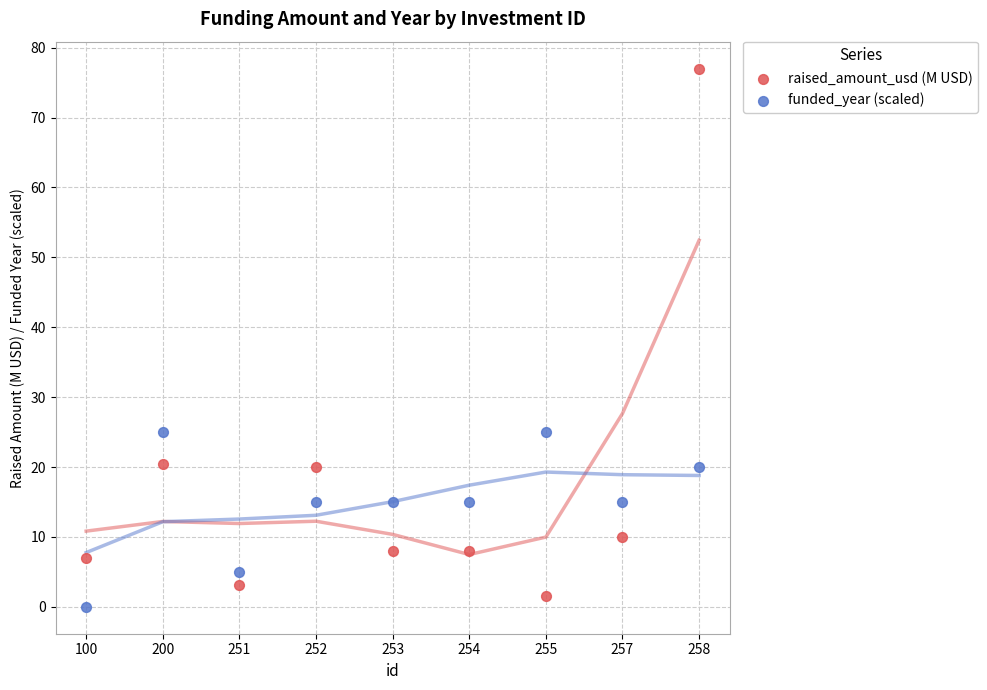

Which series contains the lowest Y value?

funded_year (scaled)